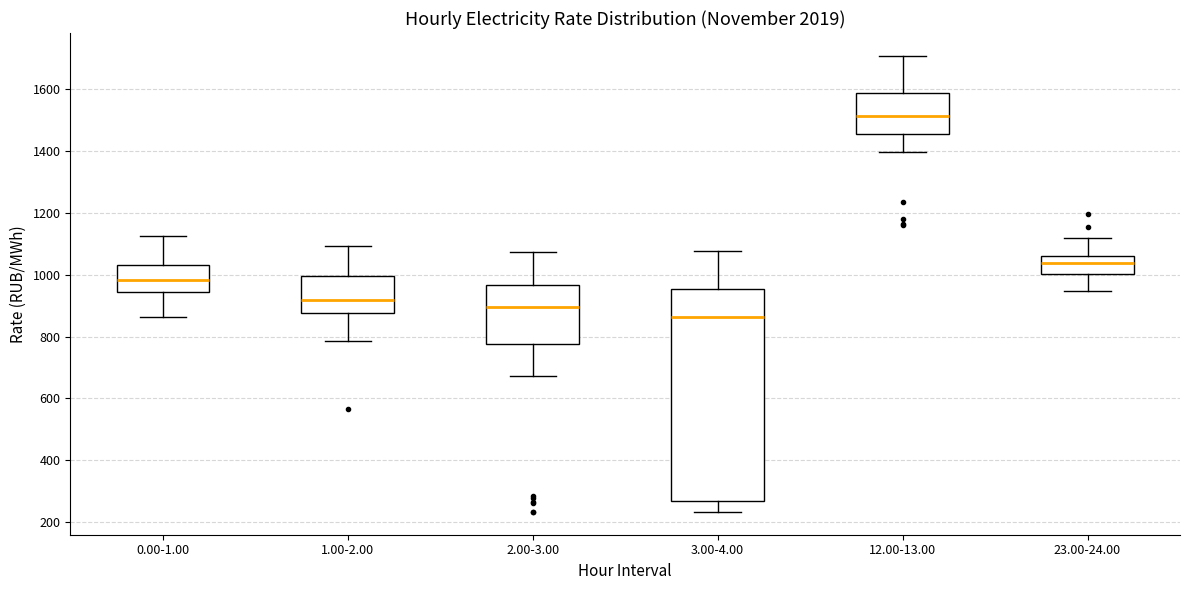

Where is the upper edge of the box for 2.00-3.00 on the y-axis? The values are not printed on the chart, so give them approximately, as read against the axis.

960